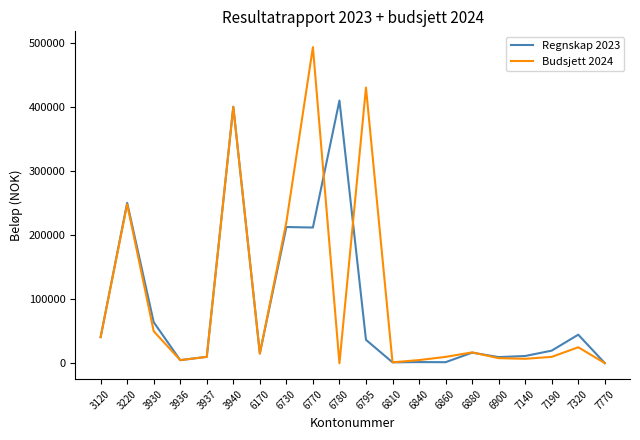

List the series in order of their peak value, lowest first.

Regnskap 2023, Budsjett 2024